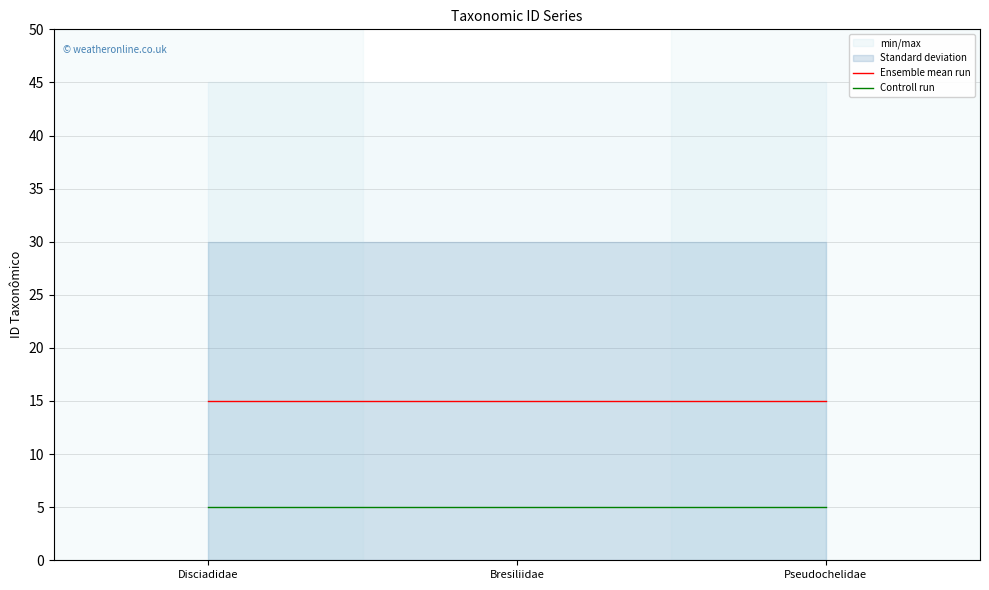

Reading left to right, list all the values displayed in this chart.

Ensemble mean run: 15	15	15
Controll run: 5	5	5